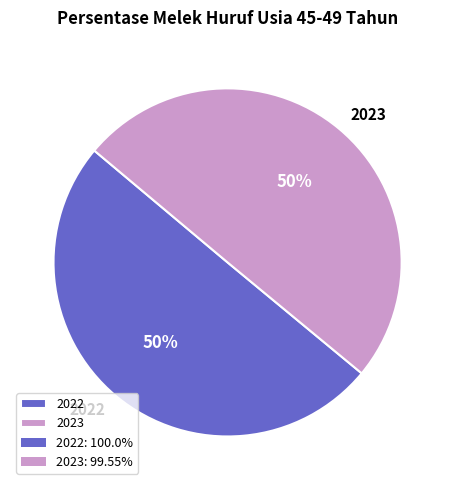

To the nearest percent, what percentage of the pie is 2022?

50%